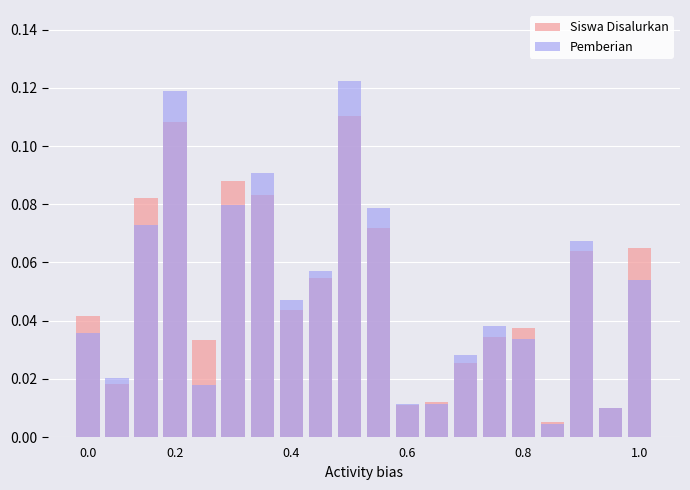

What are all the series names shown in the legend?

Siswa Disalurkan, Pemberian